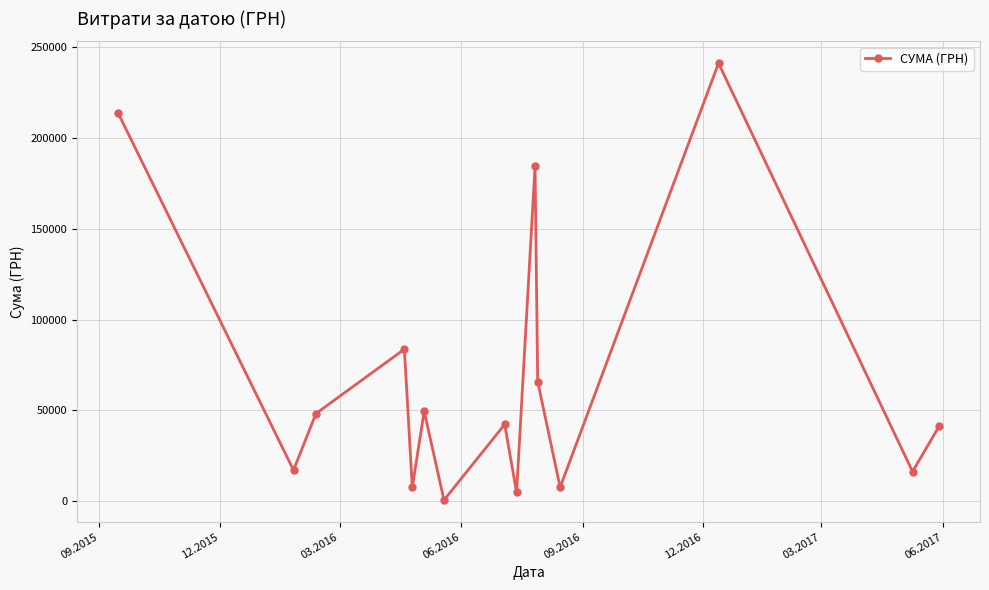

What is the greatest value displayed?

241258.0